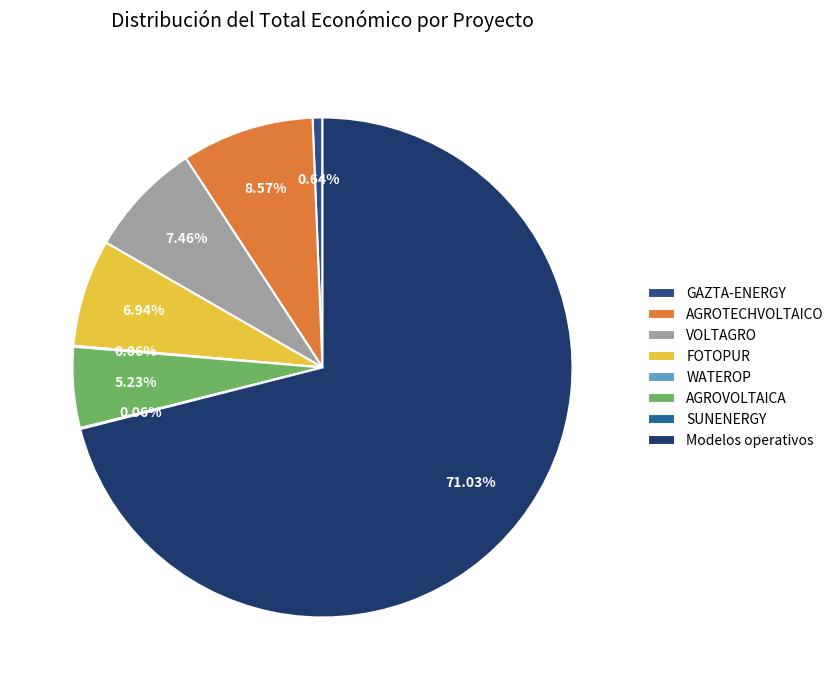

How many segments does this pie chart have?

8